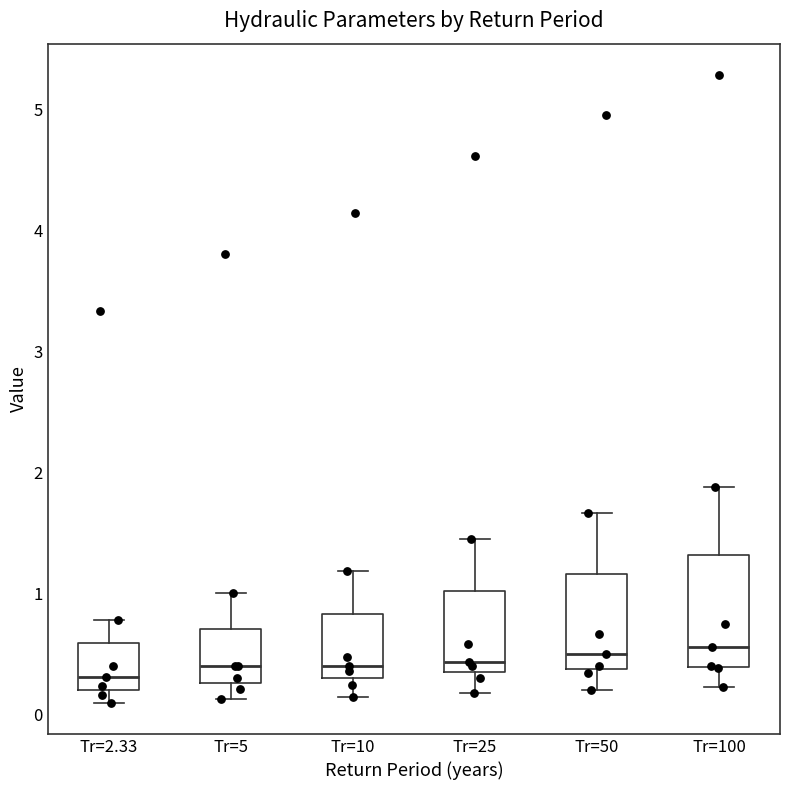

Where does the lower whisker of the box for Tr=2.33 end on the y-axis? The values are not printed on the chart, so give them approximately, as read against the axis.

0.1